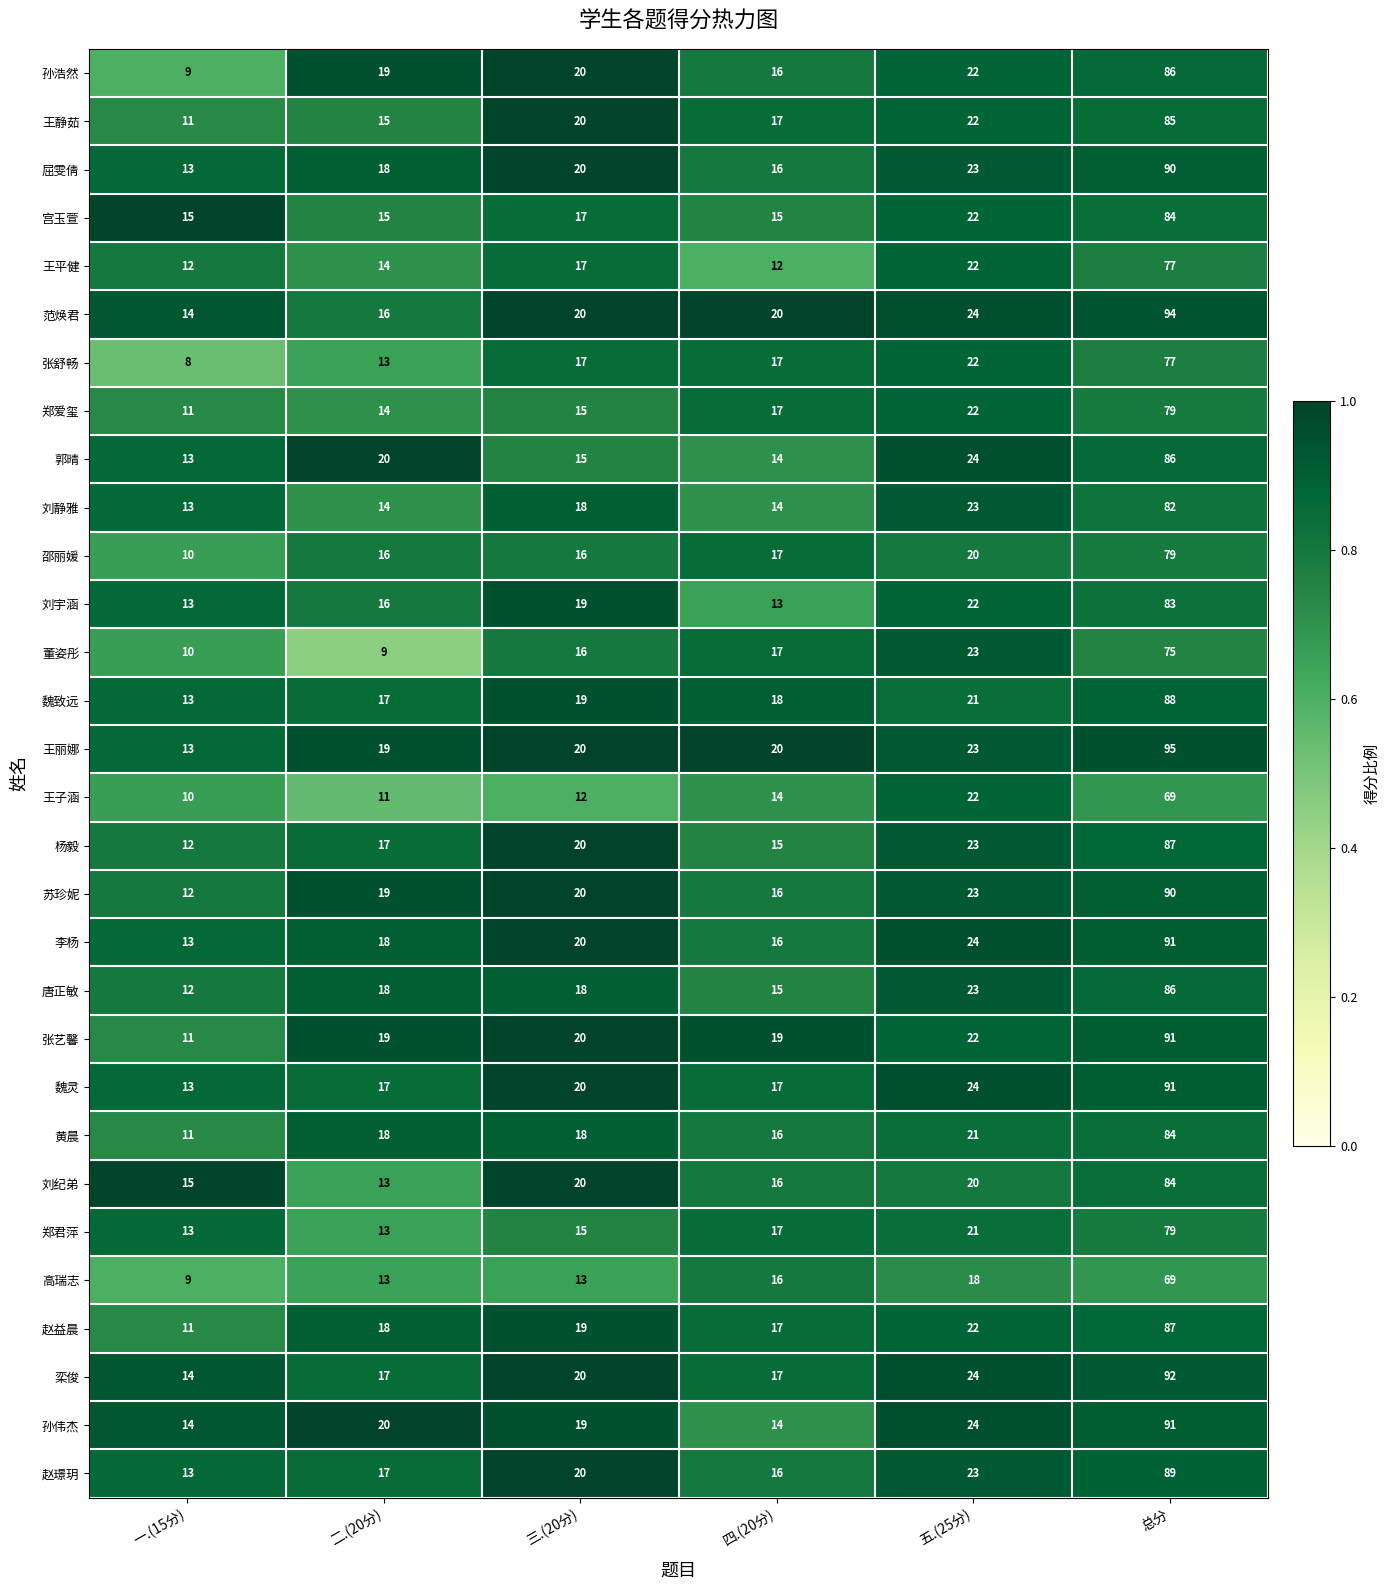

List the labels in order of 屈雯倩 value, largest first.

总分, 五.(25分), 三.(20分), 二.(20分), 四.(20分), 一.(15分)